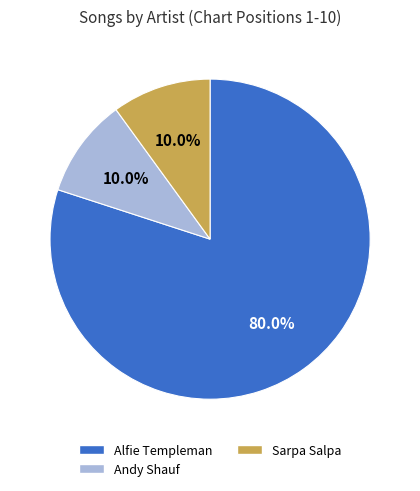

How many segments does this pie chart have?

3